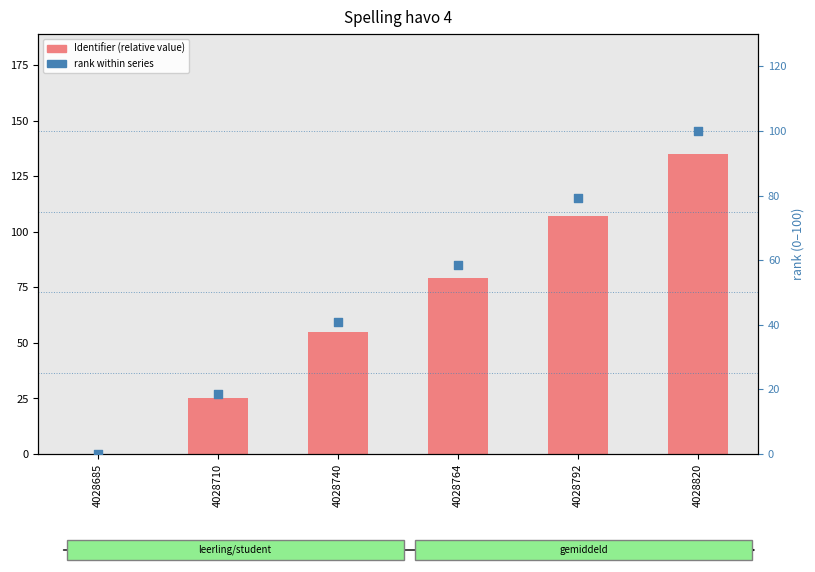

Is the value of Identifier (relative) at 4028710 greater than the value of rank within series at 4028740?

No